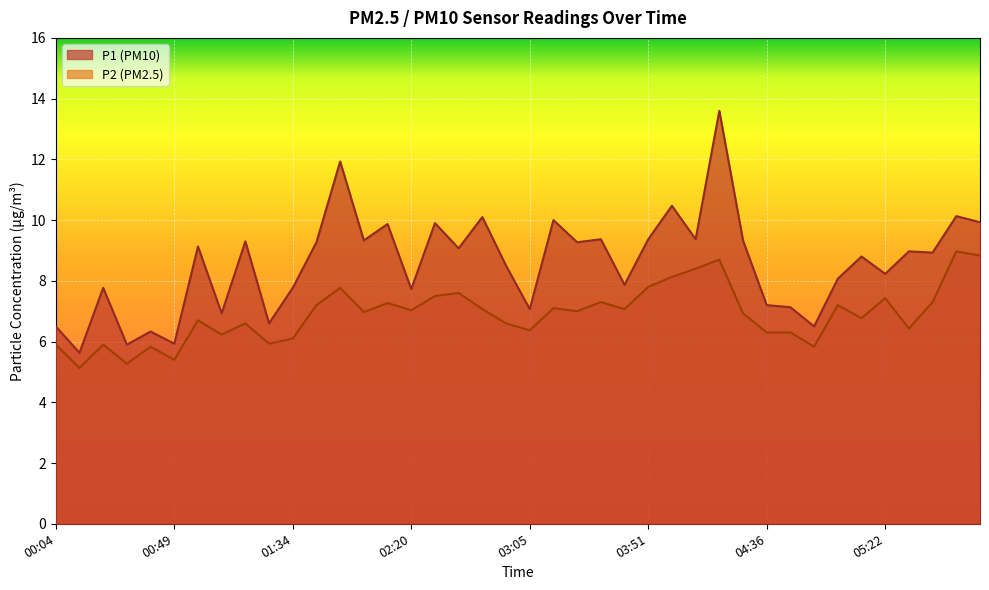

What is the difference between the second highest and second lowest values in the P2 series?

3.6